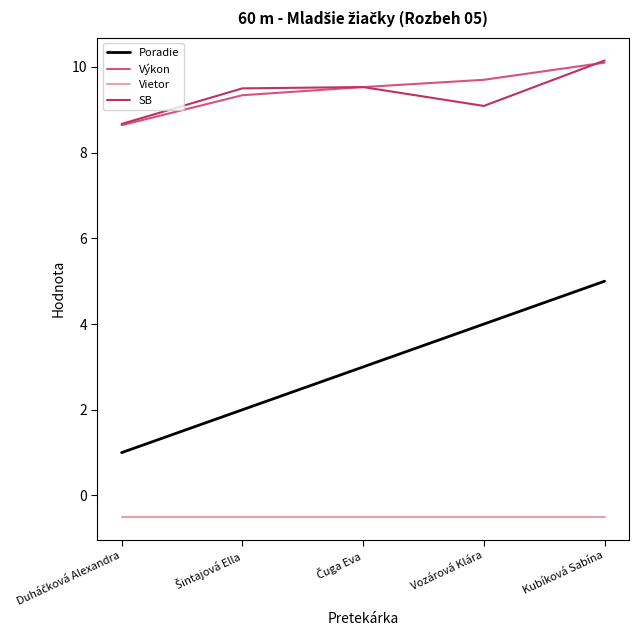

At how many categories does at least one series exceed 9?

4